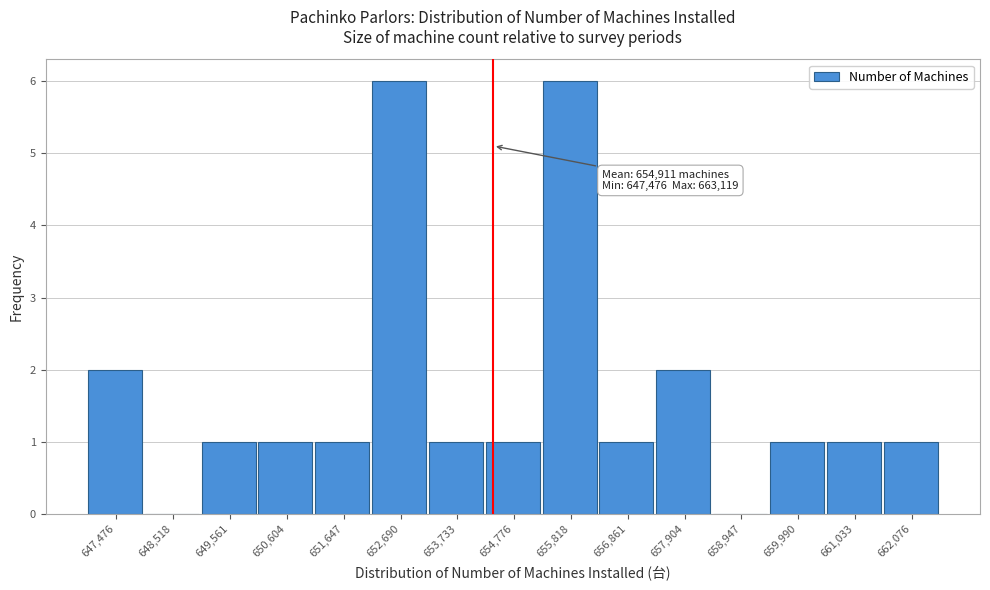

Reading right to left, what are all the values shown in this chart?

662,076=1	661,033=1	659,990=1	658,947=0	657,904=2	656,861=1	655,818=6	654,776=1	653,733=1	652,690=6	651,647=1	650,604=1	649,561=1	648,518=0	647,476=2